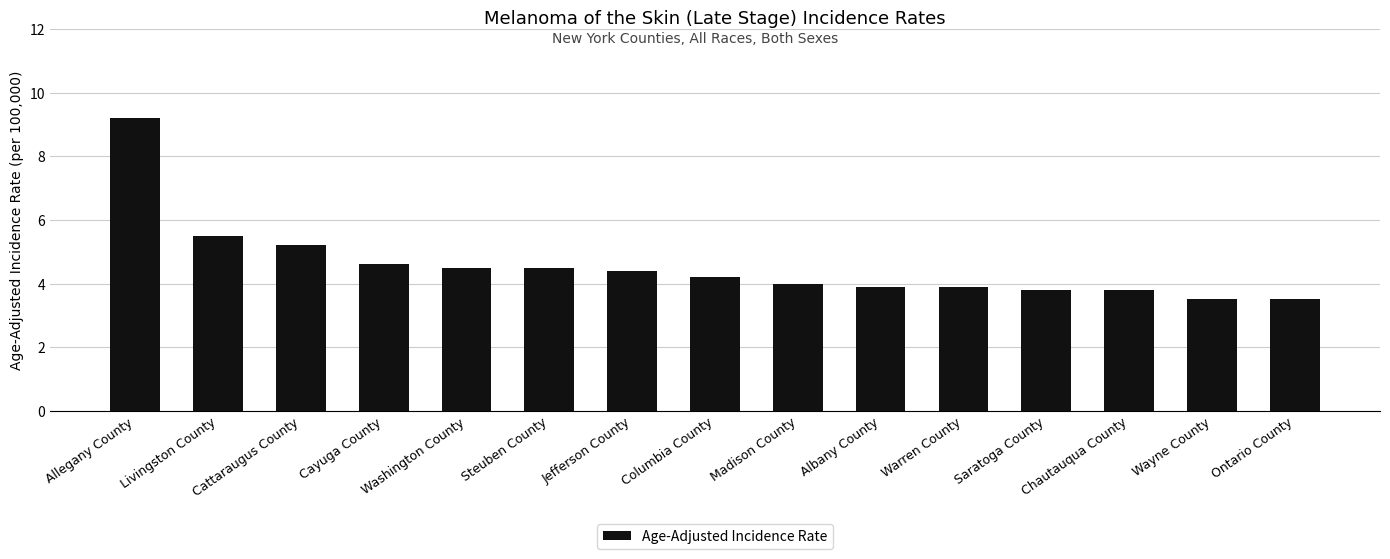

At which label does the data first exceed 4?

Allegany County